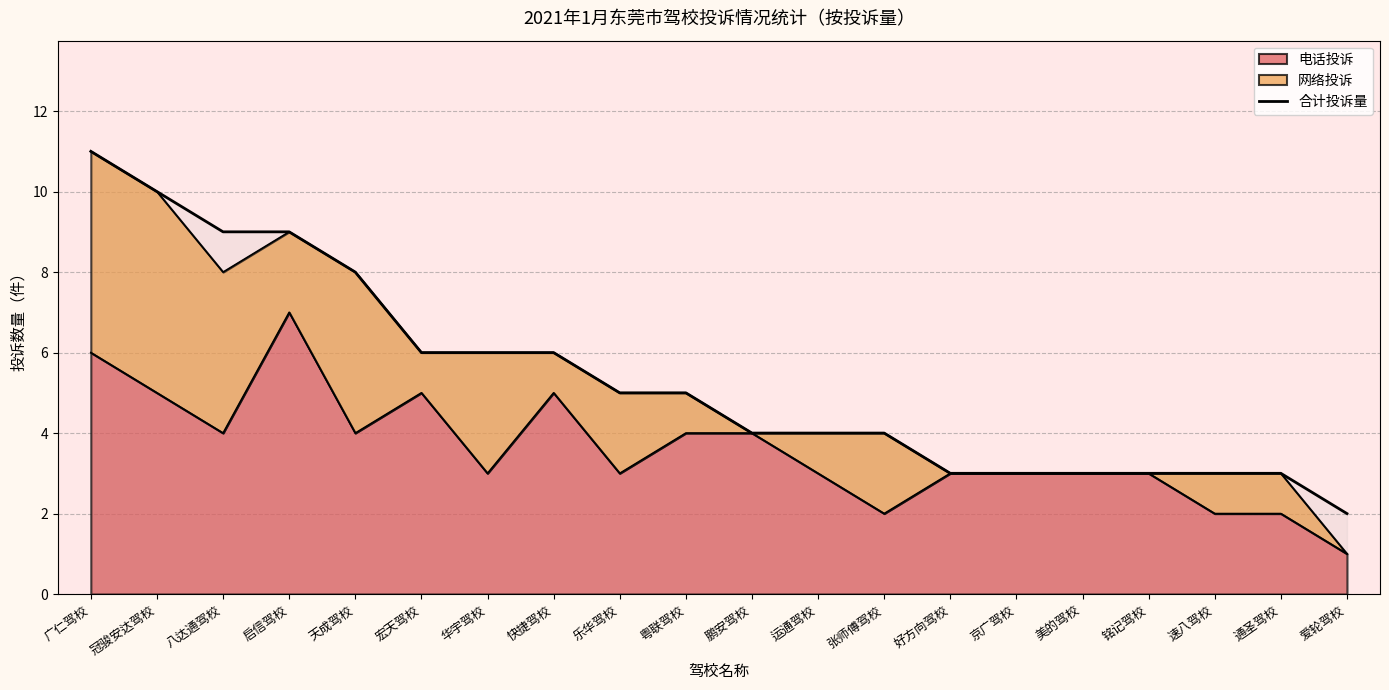

Rank the categories by value from lowest to highest.

爱轮驾校, 好方向驾校, 京广驾校, 美的驾校, 铭记驾校, 速八驾校, 通圣驾校, 鹏安驾校, 运通驾校, 张师傅驾校, 乐华驾校, 粤联驾校, 宏天驾校, 华宇驾校, 快捷驾校, 天成驾校, 八达通驾校, 启信驾校, 冠骏安达驾校, 广仁驾校